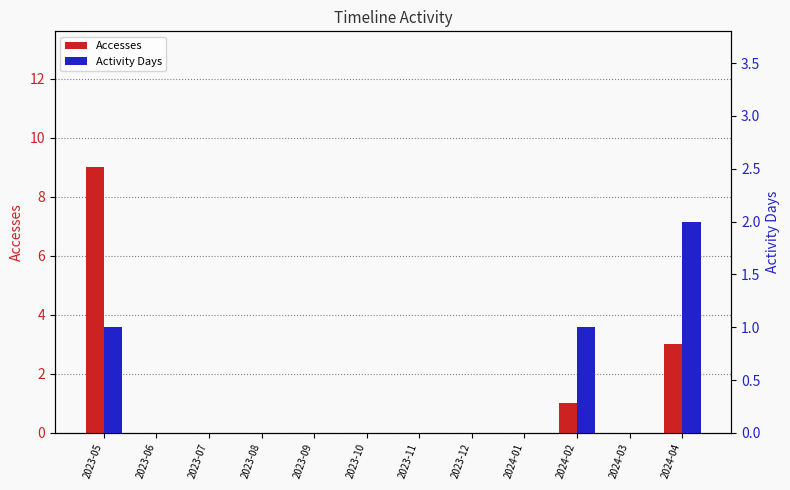

Is it true that Accesses equals 2 at 2024-04?

False